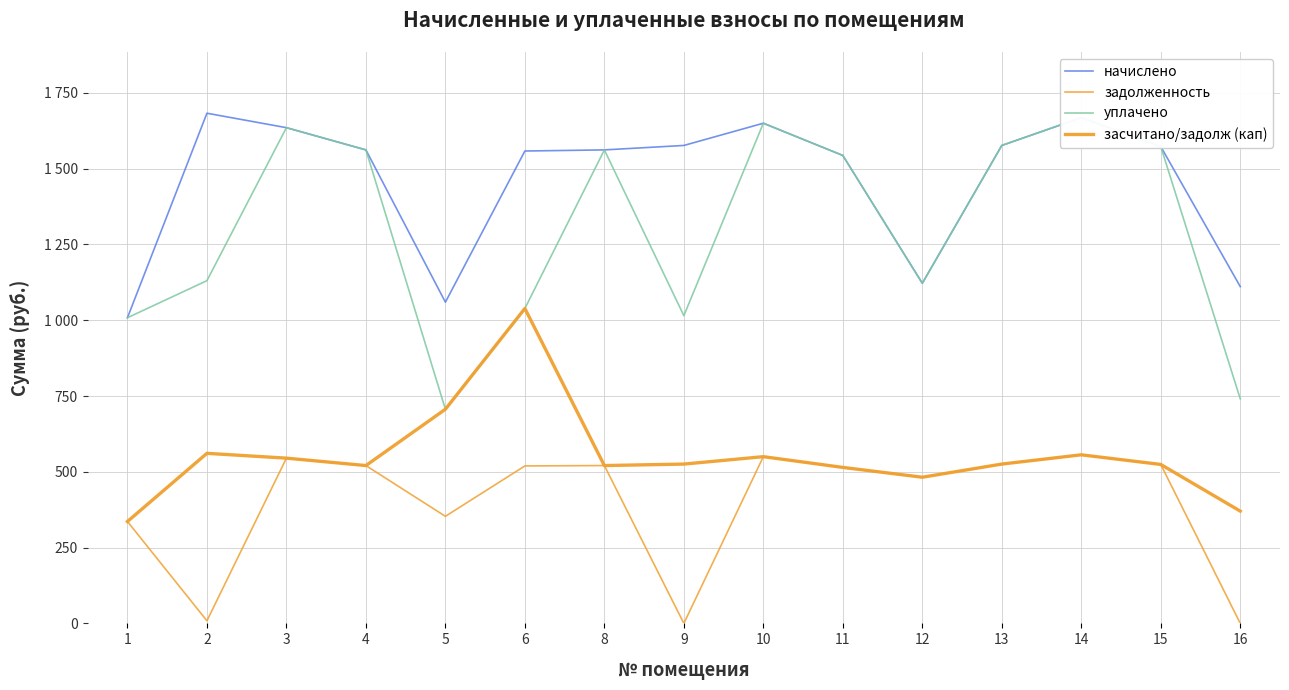

Which series has the largest total across all categories?

начислено